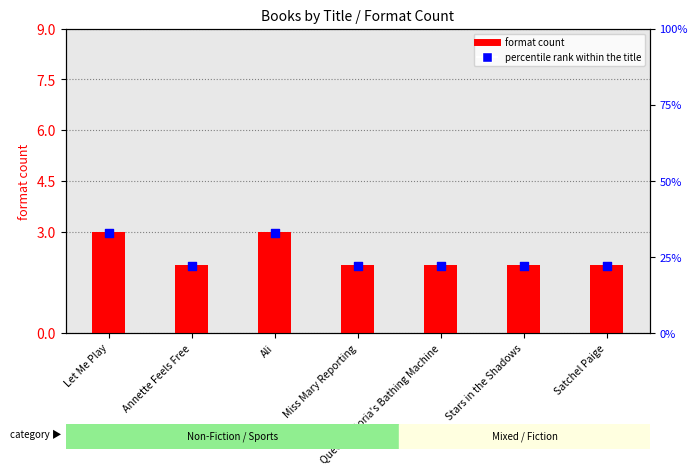

Which series has the largest total across all categories?

percentile rank within the title